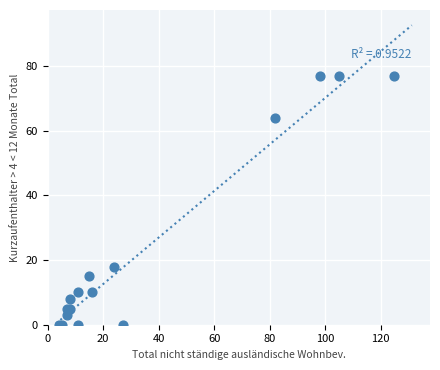

What Y value in the scatter plot is closest to 38?

18